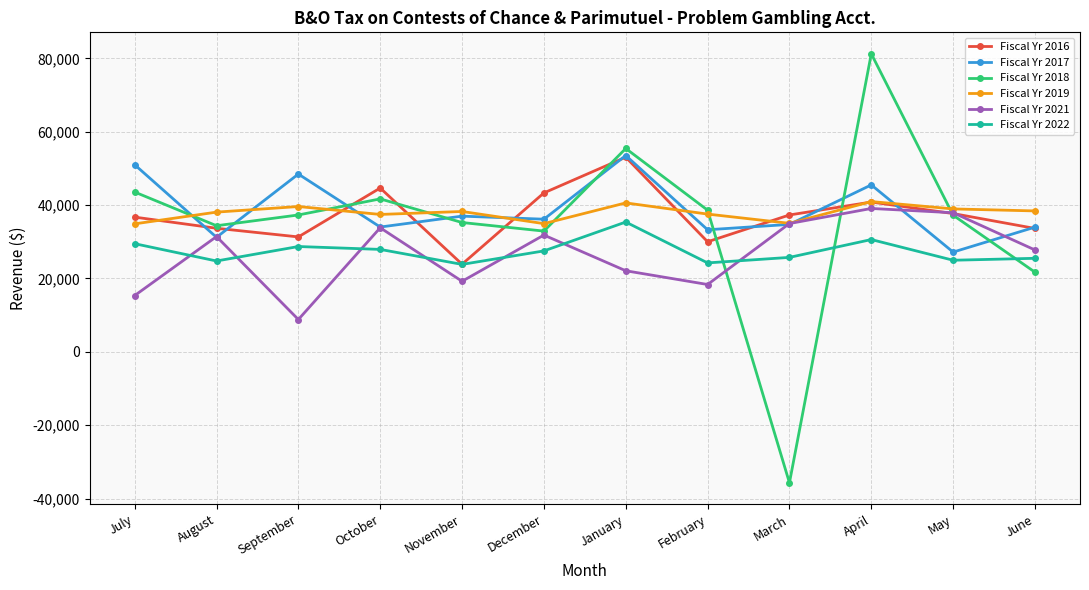

In Fiscal Yr 2018, how many points are higher than both neighbors (excluding endpoints)?

3